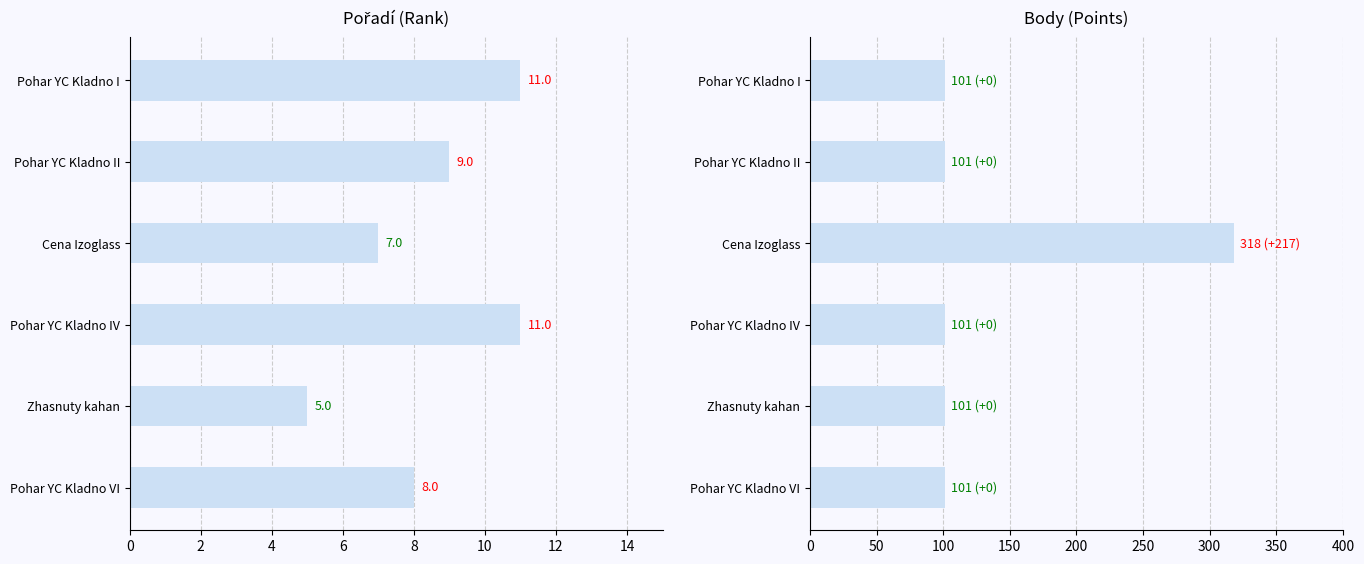

What is the difference between the highest and lowest values at Pohar YC Kladno II?

92